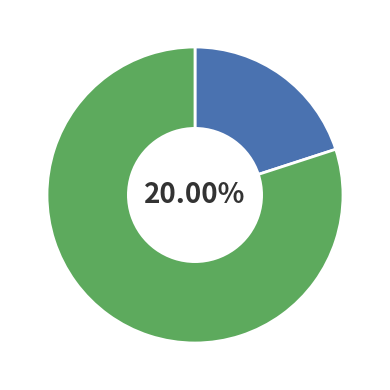

True or false: ftp3.ceda.ac.uk accounts for 20% of the total.

True